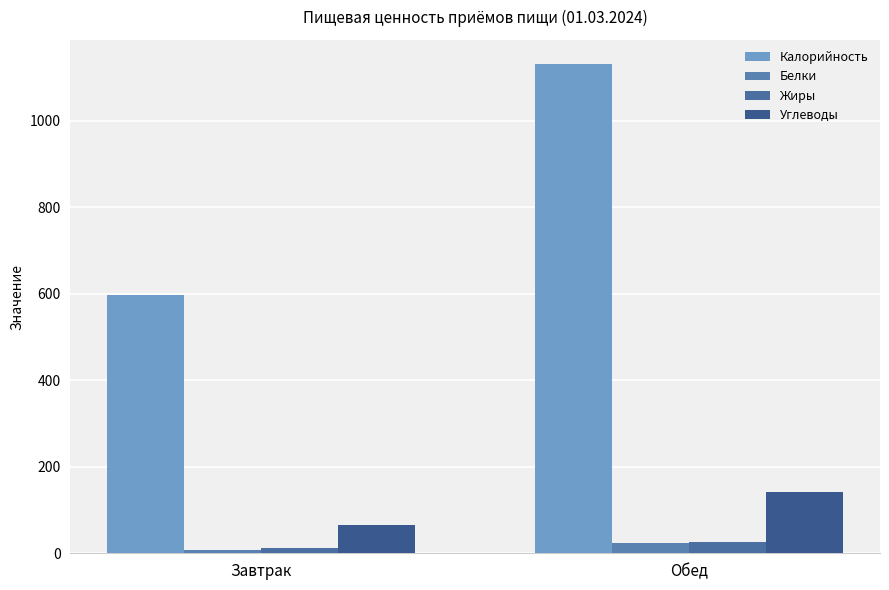

What is the average value of the Калорийность series?

864.0